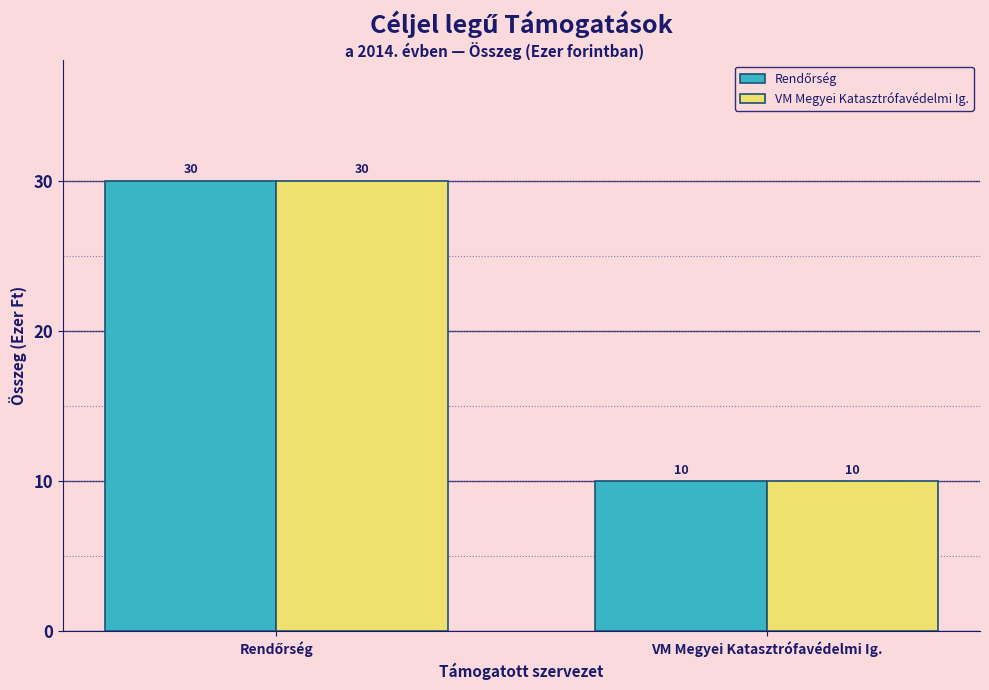

What is the greatest value displayed?

30